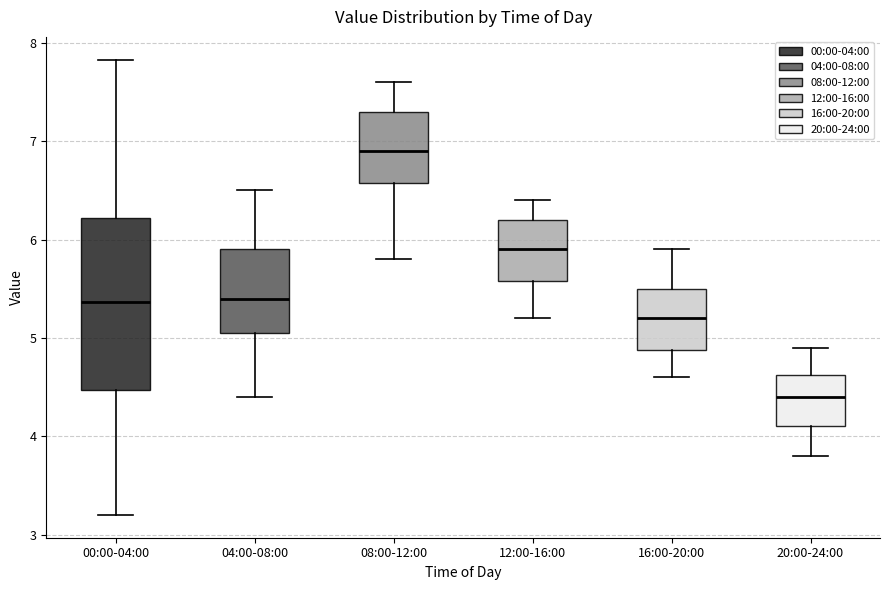

Reading left to right, transcribe this box plot: for each box, give where its median line is, the range the box spans, and where its two whiskers end, as read against the y-axis. The values are not printed on the chart, so give them approximately, as read against the axis.

00:00-04:00: median 5.4, box 4.5 to 6.2, whiskers 3.2 to 7.8
04:00-08:00: median 5.4, box 5.1 to 5.9, whiskers 4.4 to 6.5
08:00-12:00: median 6.9, box 6.6 to 7.3, whiskers 5.8 to 7.6
12:00-16:00: median 5.9, box 5.6 to 6.2, whiskers 5.2 to 6.4
16:00-20:00: median 5.2, box 4.9 to 5.5, whiskers 4.6 to 5.9
20:00-24:00: median 4.4, box 4.1 to 4.6, whiskers 3.8 to 4.9